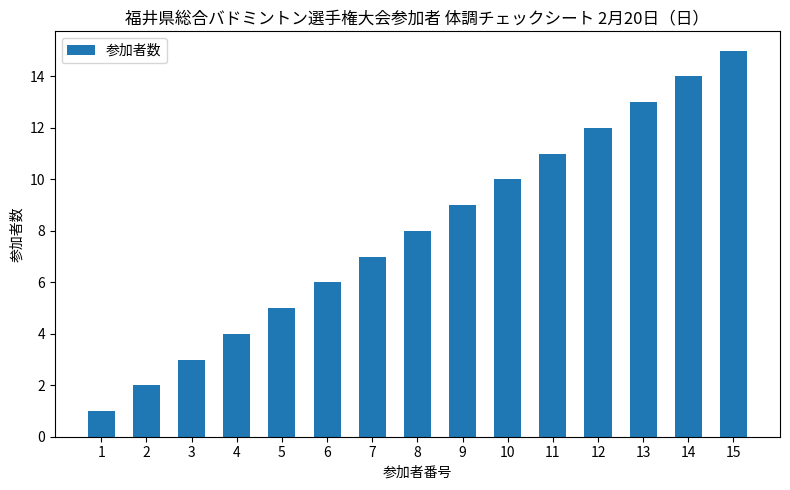

Reading right to left, what are all the values shown in this chart?

15=15	14=14	13=13	12=12	11=11	10=10	9=9	8=8	7=7	6=6	5=5	4=4	3=3	2=2	1=1